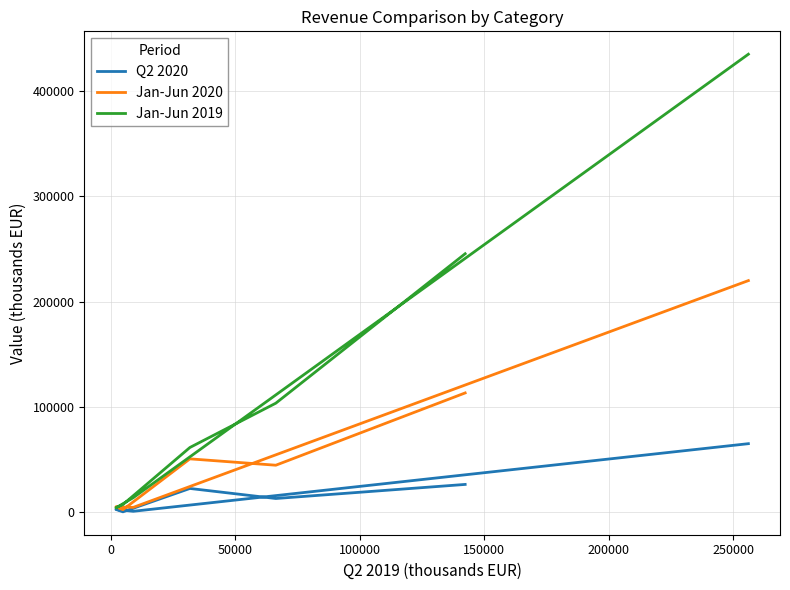

Reading left to right, what are all the values shown in this chart?

Q2 2020: 26246.1	12877.0	22411.6	200.9	2502.5	724.1	64962.2
Jan-Jun 2020: 113175.1	44495.6	50537.9	2255.1	4999.5	4428.8	219892.0
Jan-Jun 2019: 245420.0	103436.0	61338.0	7163.0	3982.0	13634.0	434973.0